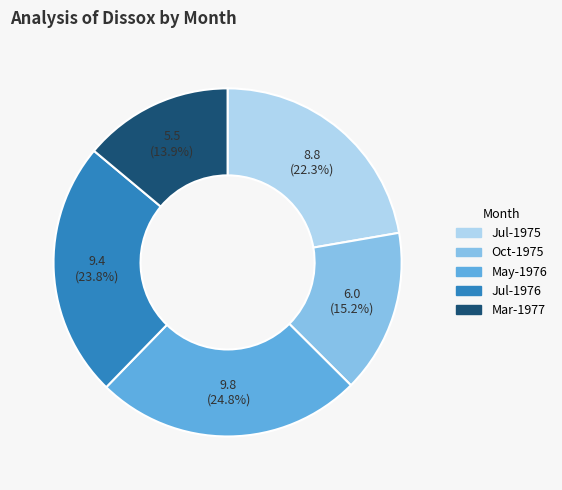

Rank the categories by value from highest to lowest.

May-1976, Jul-1976, Jul-1975, Oct-1975, Mar-1977